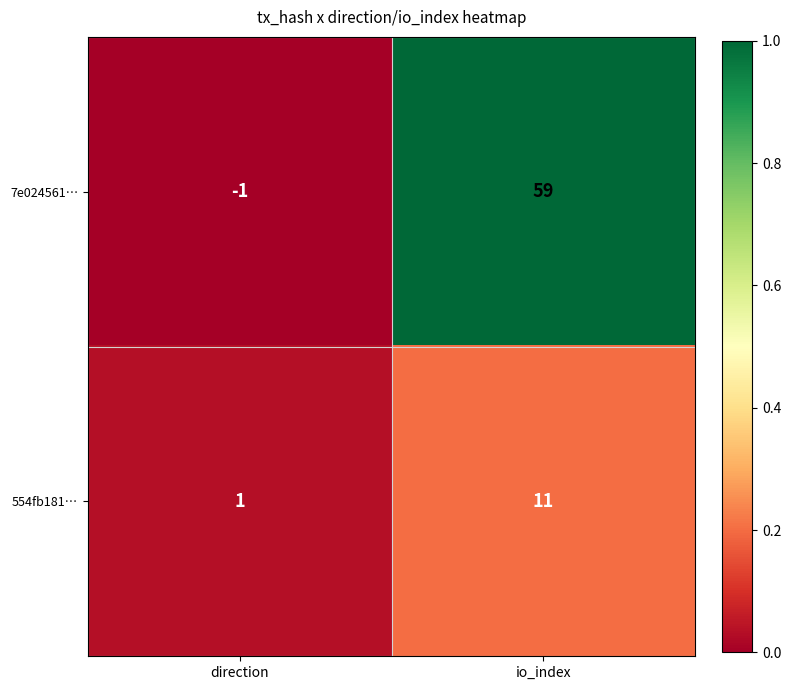

Reading right to left, list all the values displayed in this chart.

7e024561…: io_index=59	direction=-1
554fb181…: io_index=11	direction=1